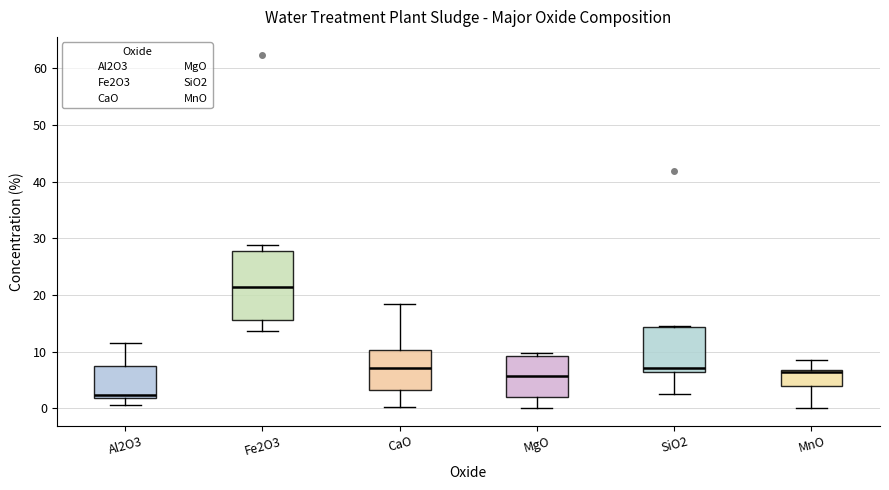

Where does the lower whisker of the box for SiO2 end on the y-axis? The values are not printed on the chart, so give them approximately, as read against the axis.

3